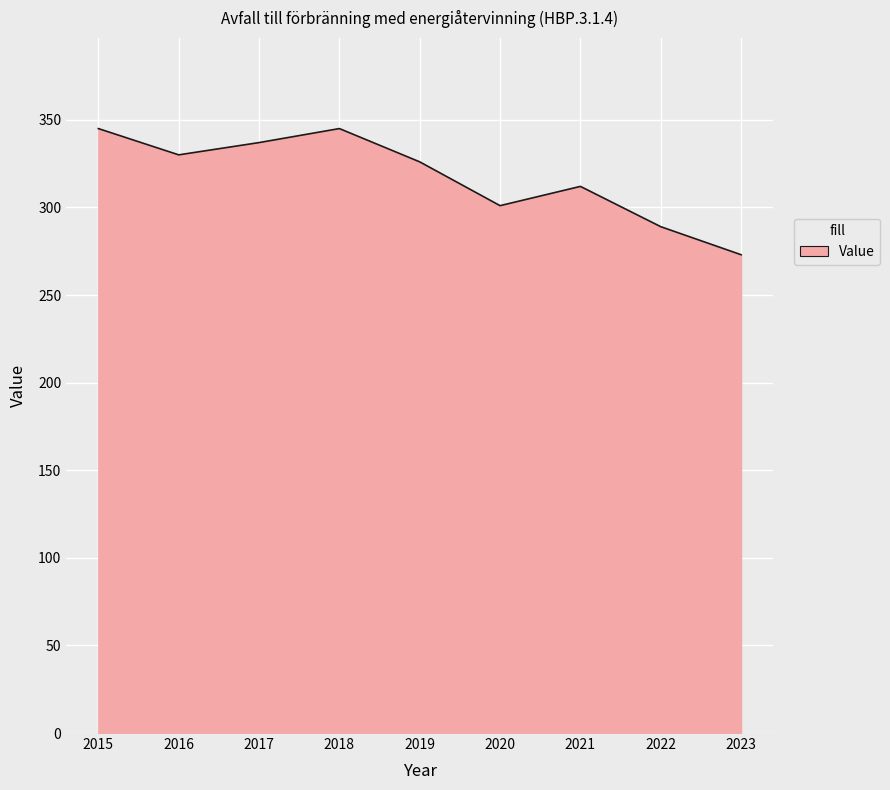

What is the difference between the values at 2023 and 2015?

72